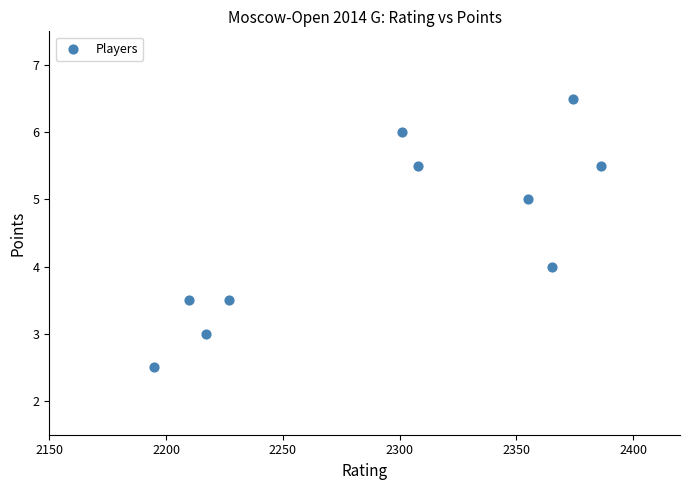

What is the average Y value?

4.5